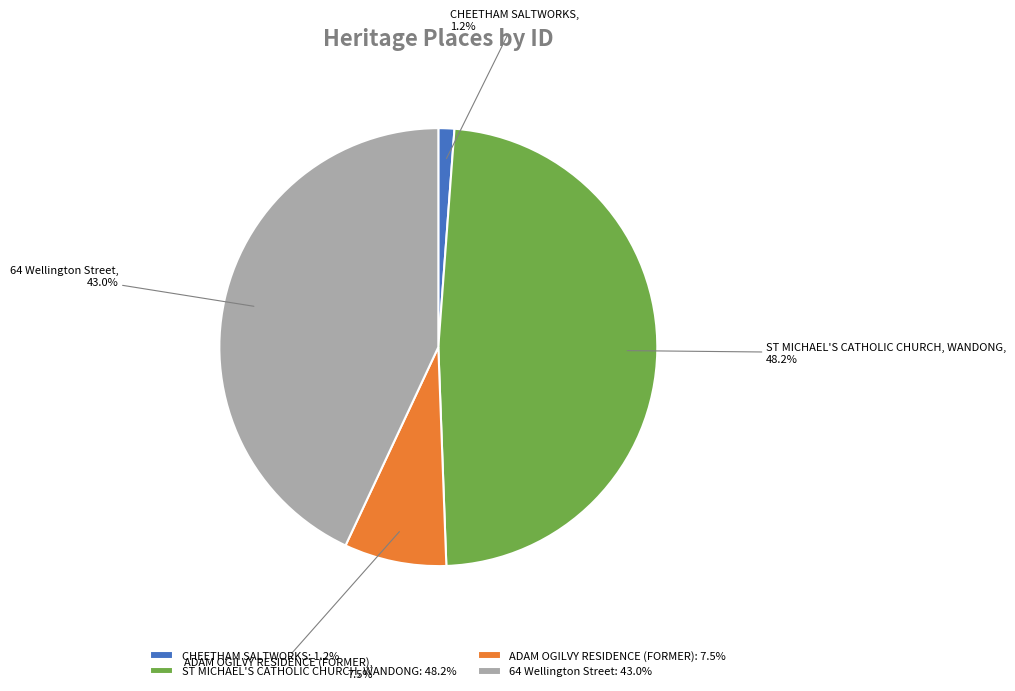

To the nearest percent, what is the average slice percentage?

25%